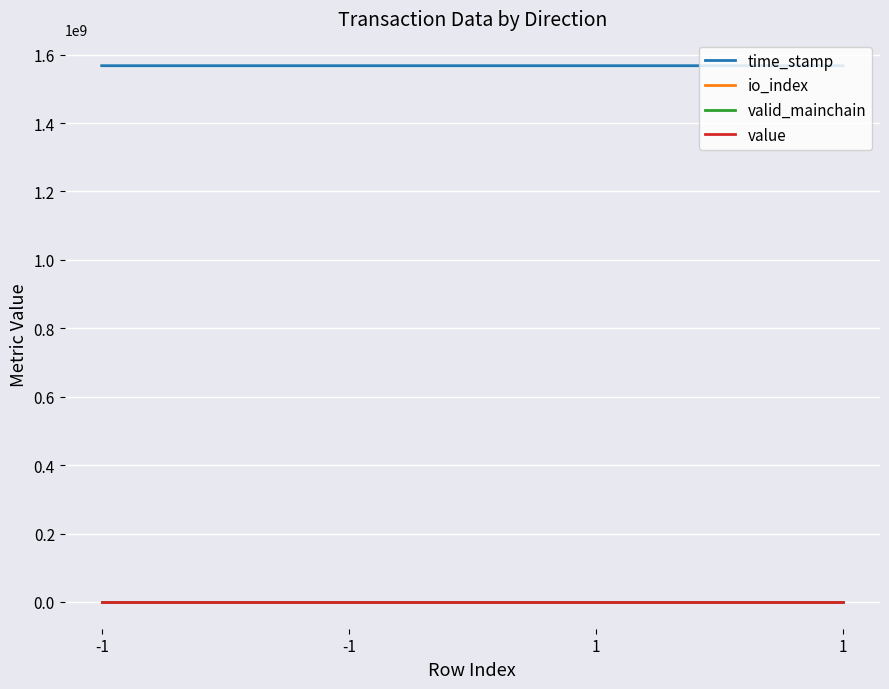

List the series in order of their peak value, highest first.

time_stamp, value, io_index, valid_mainchain